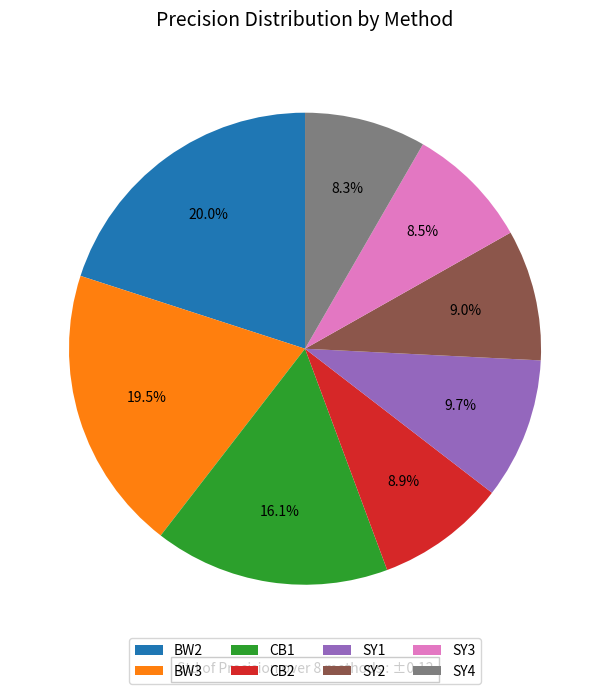

What portion of the pie excludes BW2?

80.0%